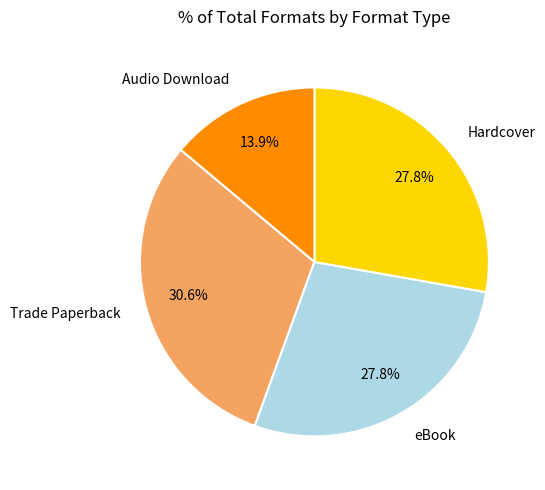

Which slice is the largest?

Trade Paperback